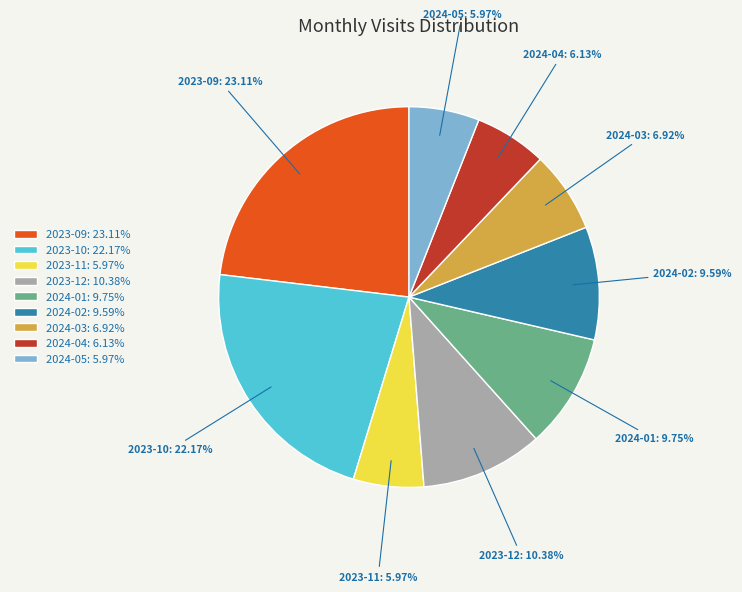

Is it true that 2023-09 is 30% of the pie?

False